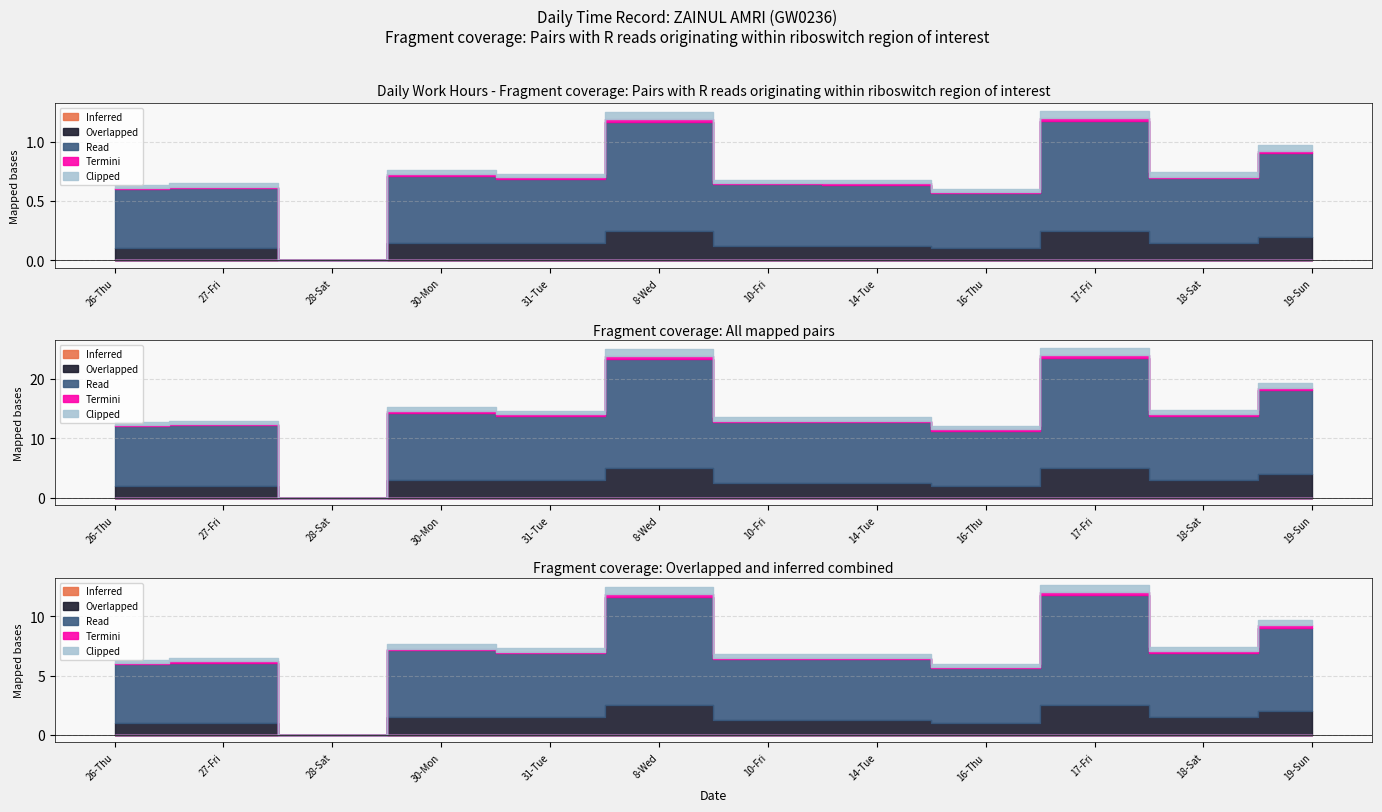

What is the total value across all series at 17-Fri?

25.2